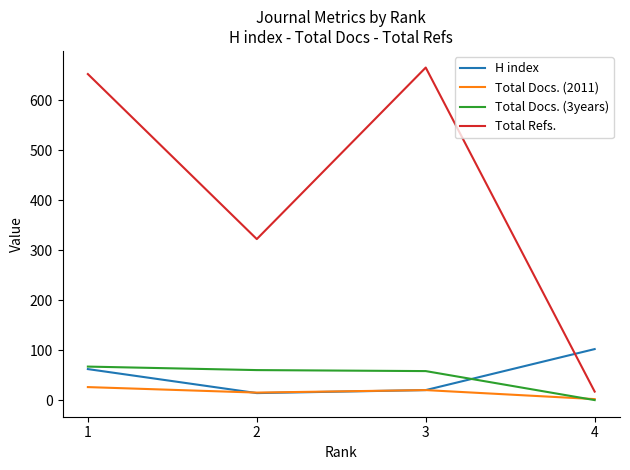

What is the approximate value of Total Docs. (2011) at 1?

26